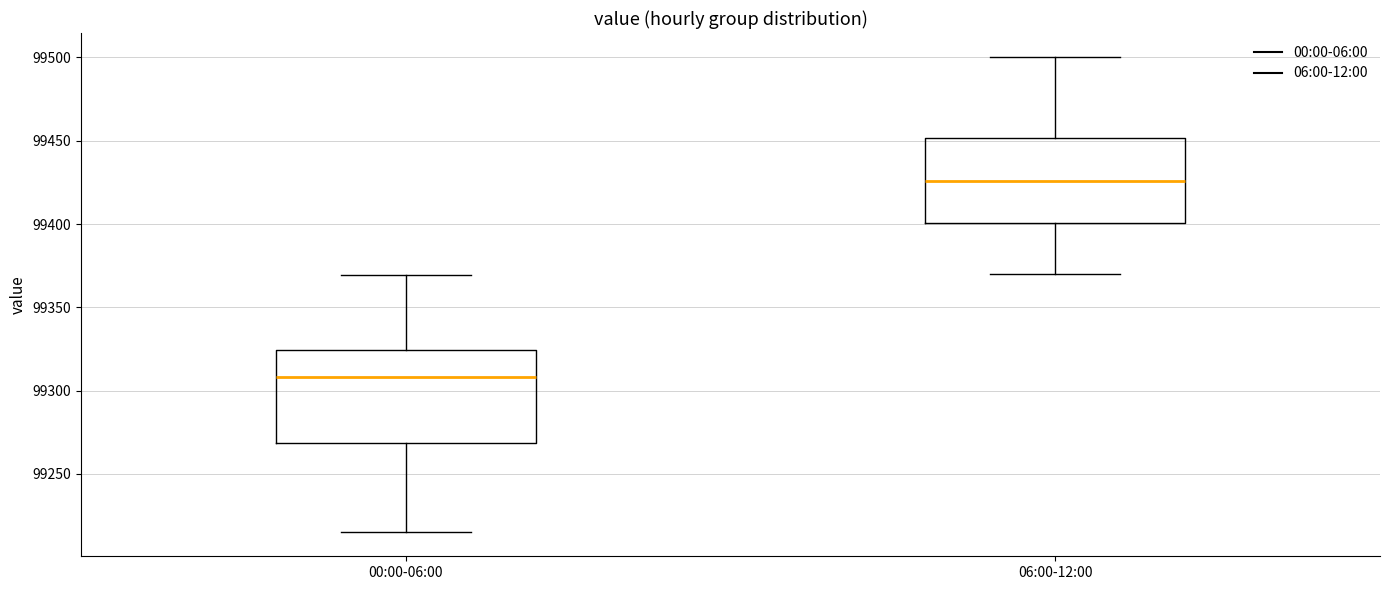

Which box has the lowest median line?

00:00-06:00